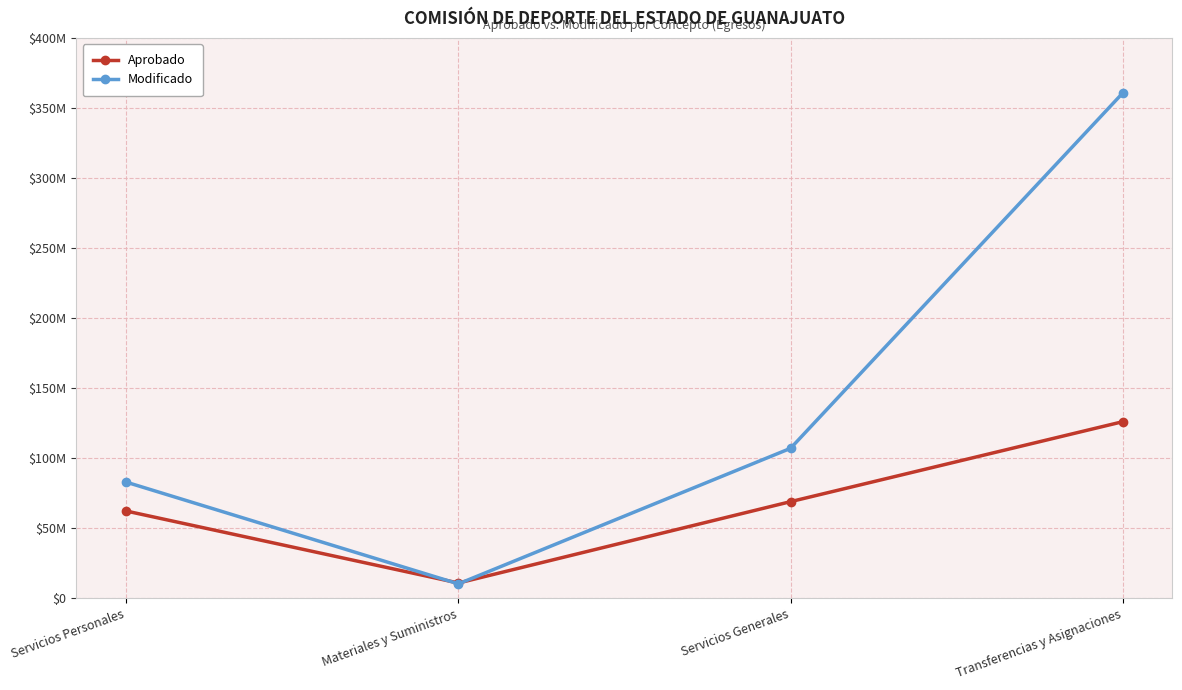

What are all the series names shown in the legend?

Aprobado, Modificado